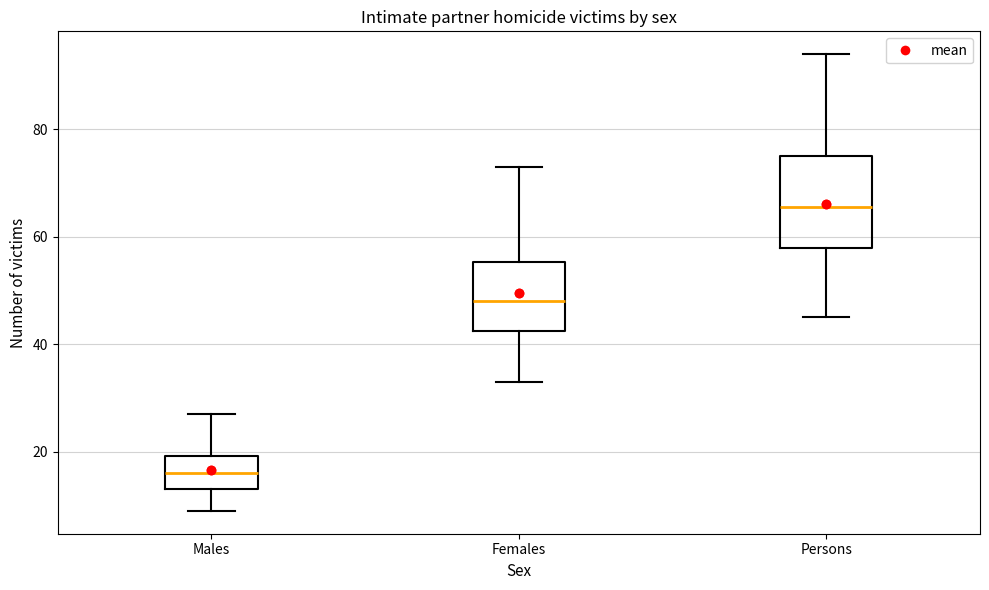

Reading left to right, transcribe this box plot: for each box, give where its median line is, the range the box spans, and where its two whiskers end, as read against the y-axis. The values are not printed on the chart, so give them approximately, as read against the axis.

Males: median 16, box 14 to 20, whiskers 10 to 28
Females: median 48, box 42 to 56, whiskers 34 to 74
Persons: median 66, box 58 to 76, whiskers 46 to 94